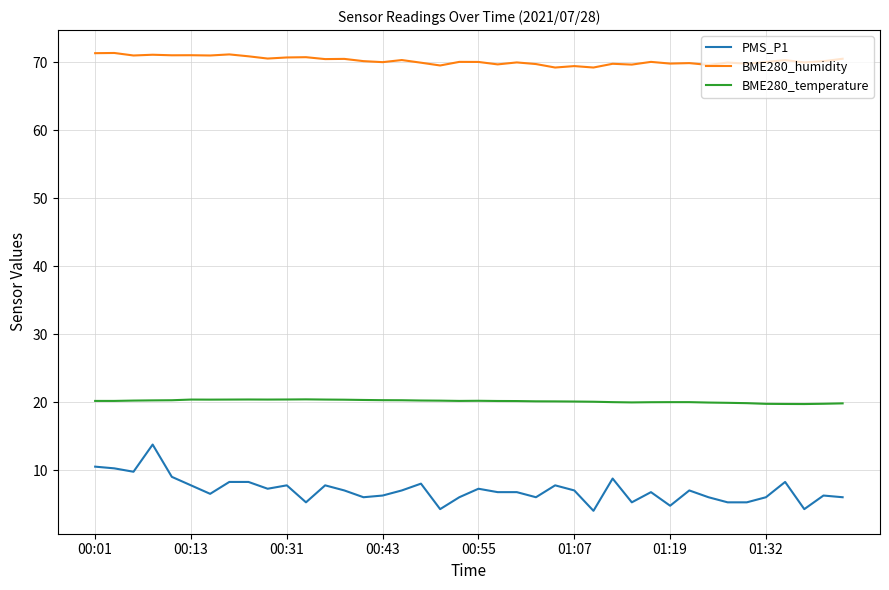

Which series has the largest total across all categories?

BME280_humidity